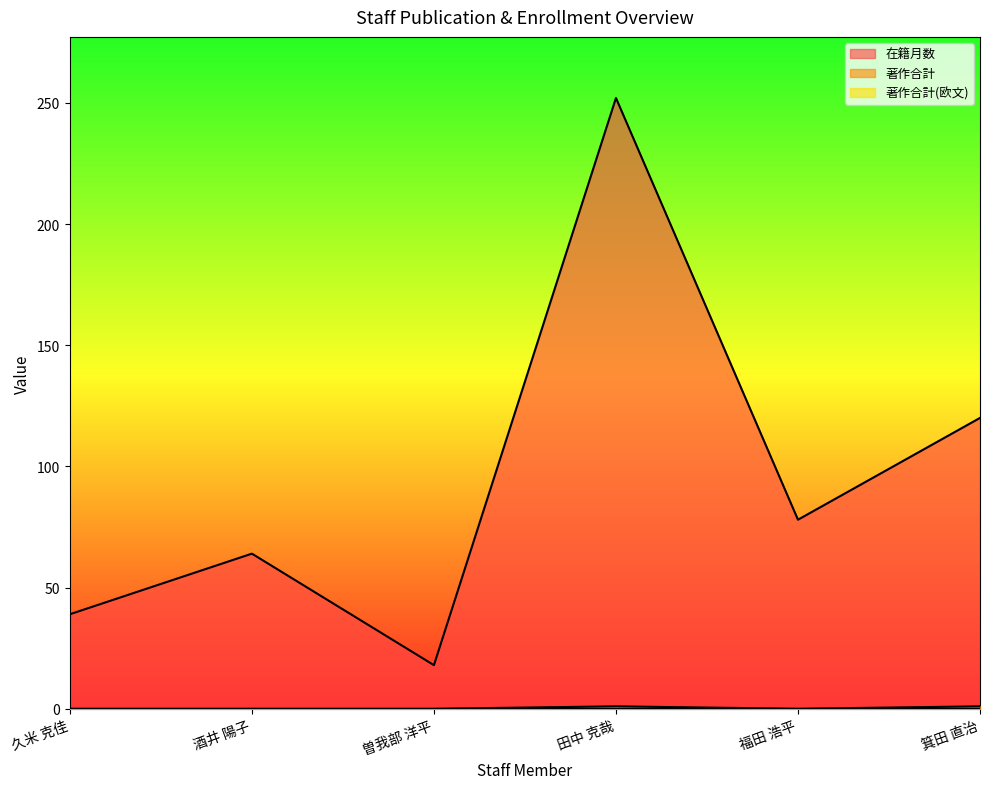

At which label does 在籍月数 first exceed 78?

田中 克哉